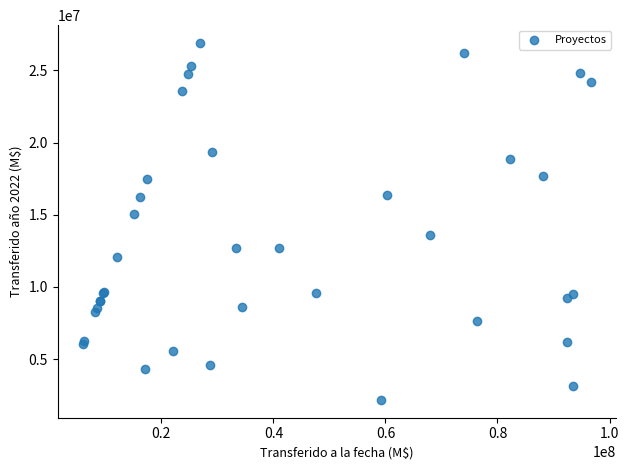

What Y value in the scatter plot is closest to 14539419?

15054939